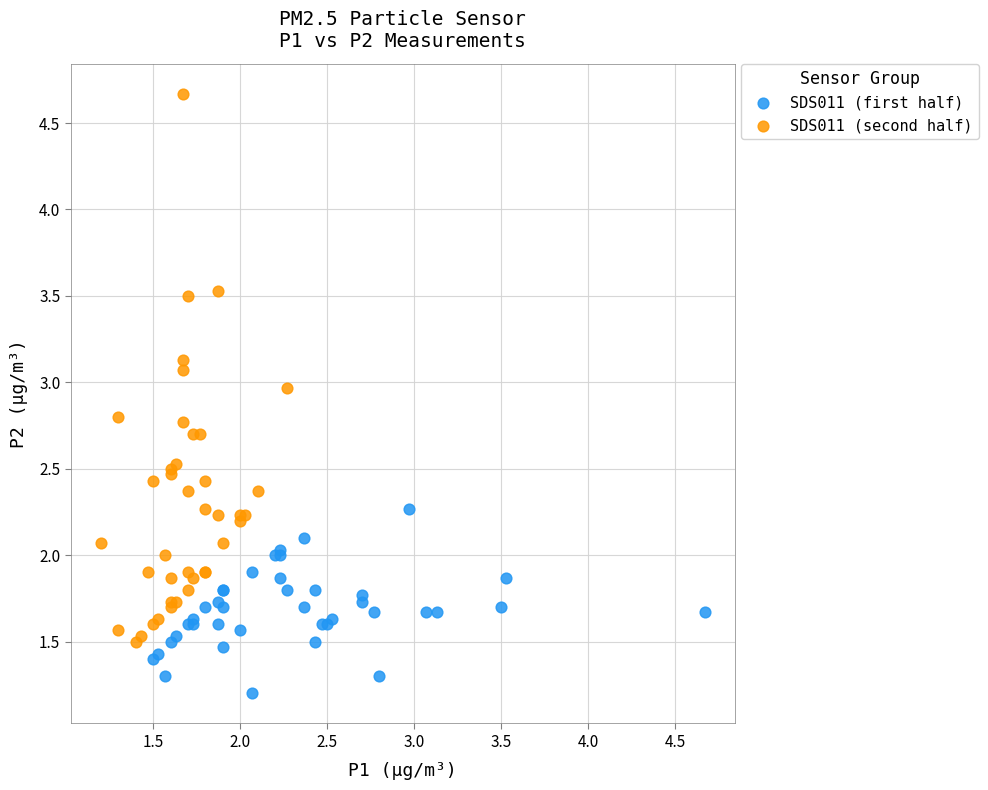

Which series has the largest Y range (max minus min)?

SDS011 (second half)